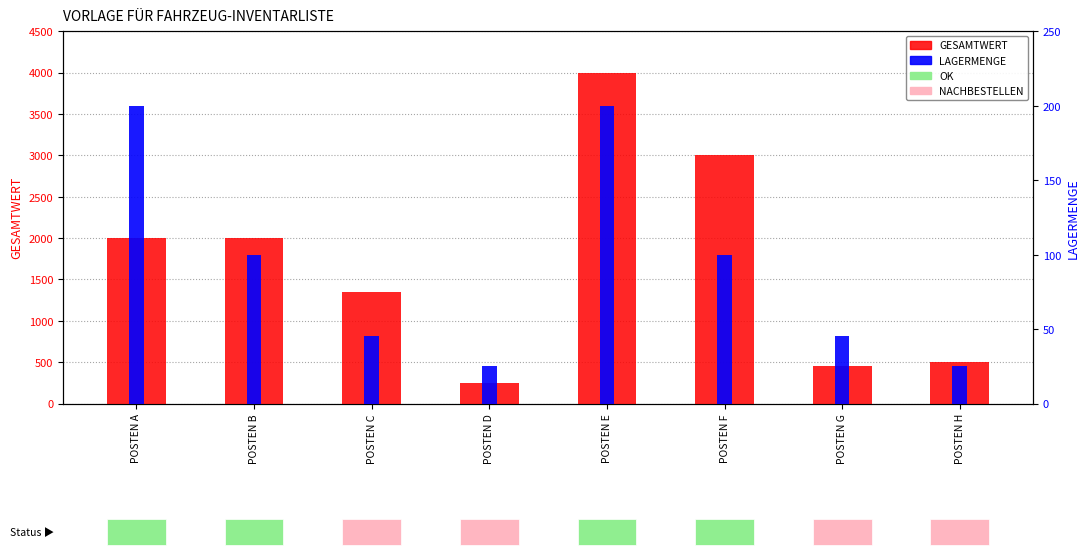

What is the sum of the LAGERMENGE values at POSTEN H and POSTEN F?

125